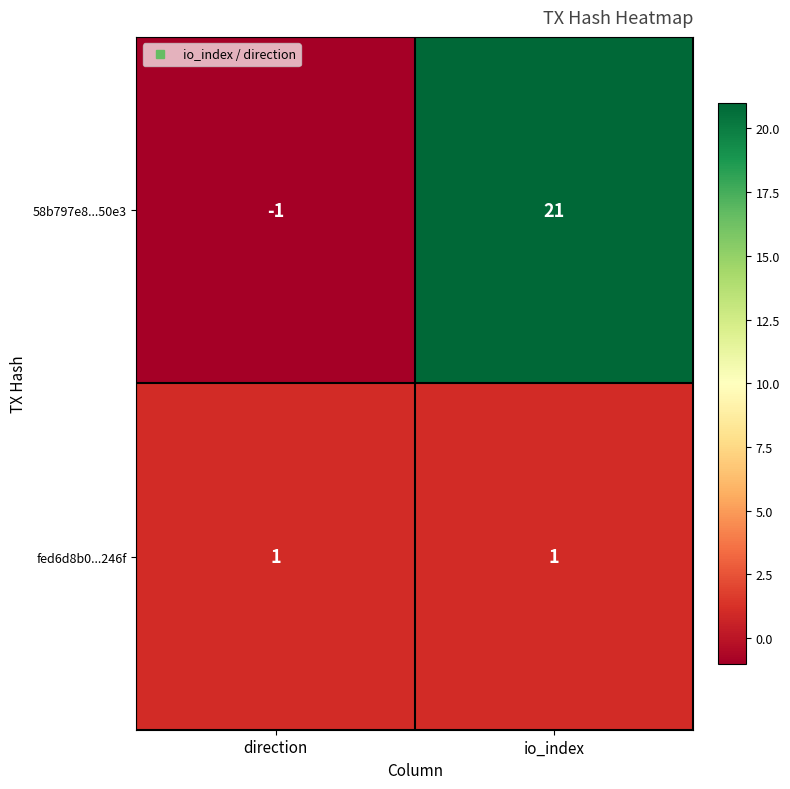

How many negative values does the 58b797e8...50e3 series have?

1